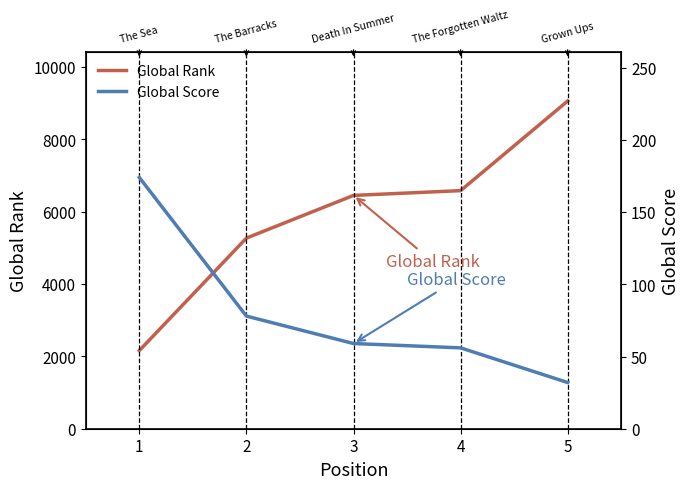

The value of Global Score at 1 is 174. True or false?

True